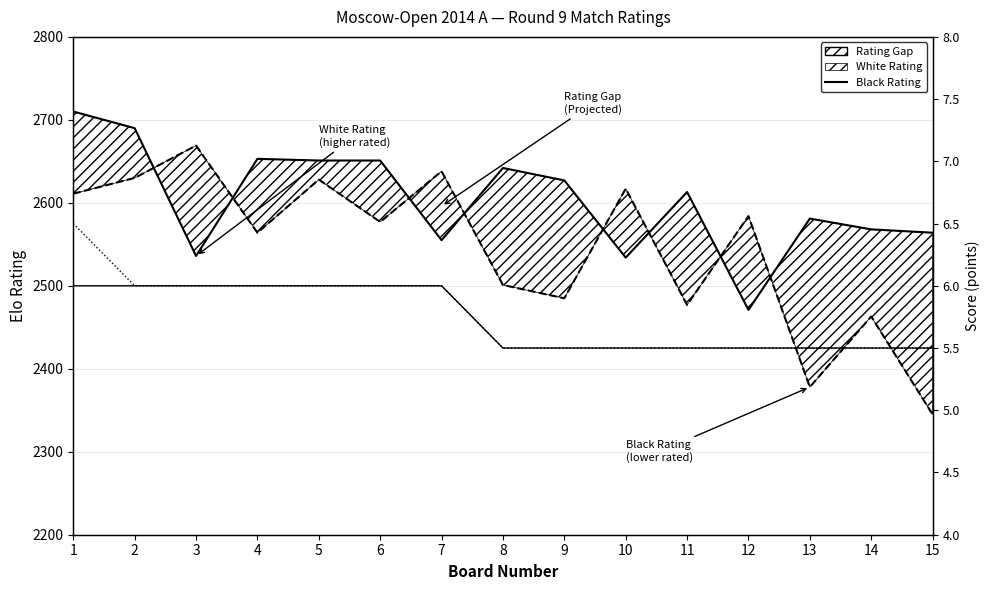

The value of Black Score at 12 is 5.5. True or false?

True